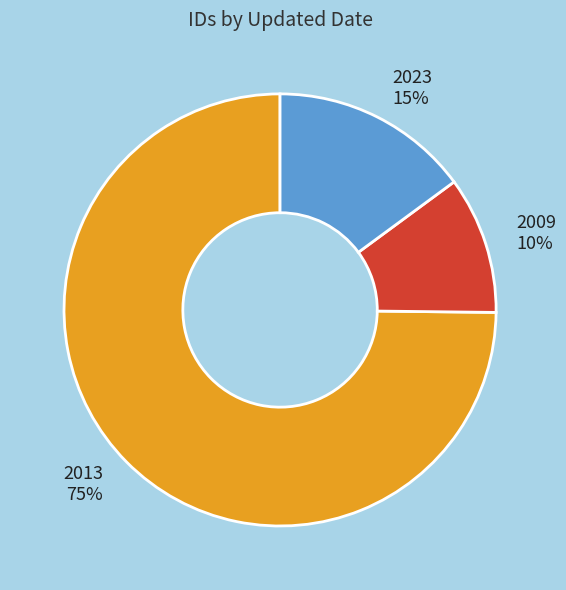

Is the sum of 2023 and 2009 greater than half?

No